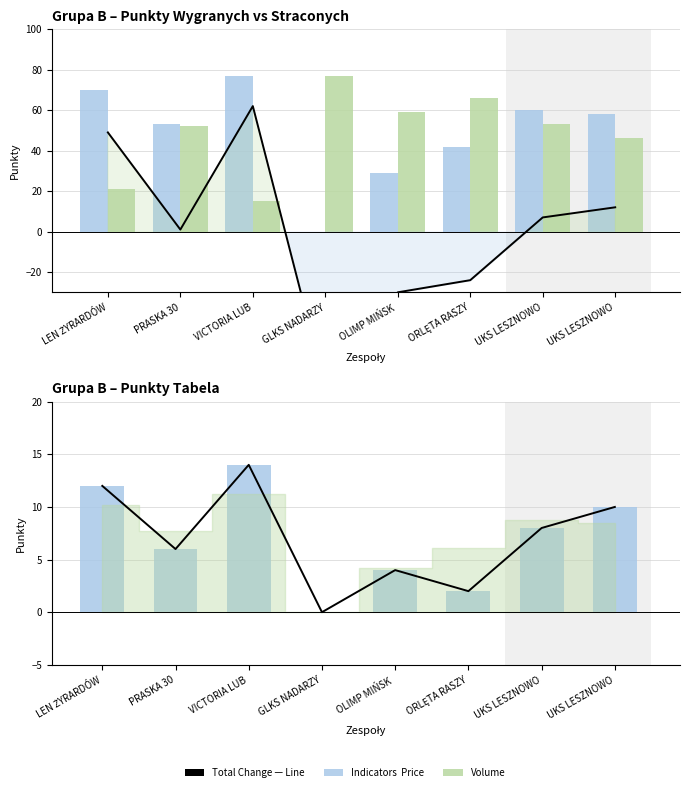

Reading left to right, transcribe all the data shown in this chart.

Różnica (Line): LEN ŻYRARDÓW=49	PRASKA 30=1	VICTORIA LUB=62	GLKS NADARZY=-77	OLIMP MIŃSK =-30	ORLĘTA RASZY=-24	UKS LESZNOWO=7	UKS LESZNOWO=12
Pkt. wyg. (Price): LEN ŻYRARDÓW=70	PRASKA 30=53	VICTORIA LUB=77	GLKS NADARZY=0	OLIMP MIŃSK =29	ORLĘTA RASZY=42	UKS LESZNOWO=60	UKS LESZNOWO=58
Pkt. str. (Volume): LEN ŻYRARDÓW=21	PRASKA 30=52	VICTORIA LUB=15	GLKS NADARZY=77	OLIMP MIŃSK =59	ORLĘTA RASZY=66	UKS LESZNOWO=53	UKS LESZNOWO=46
Pkt. (Line): LEN ŻYRARDÓW=12	PRASKA 30=6	VICTORIA LUB=14	GLKS NADARZY=0	OLIMP MIŃSK =4	ORLĘTA RASZY=2	UKS LESZNOWO=8	UKS LESZNOWO=10
Pkt. (Price): LEN ŻYRARDÓW=12	PRASKA 30=6	VICTORIA LUB=14	GLKS NADARZY=0	OLIMP MIŃSK =4	ORLĘTA RASZY=2	UKS LESZNOWO=8	UKS LESZNOWO=10